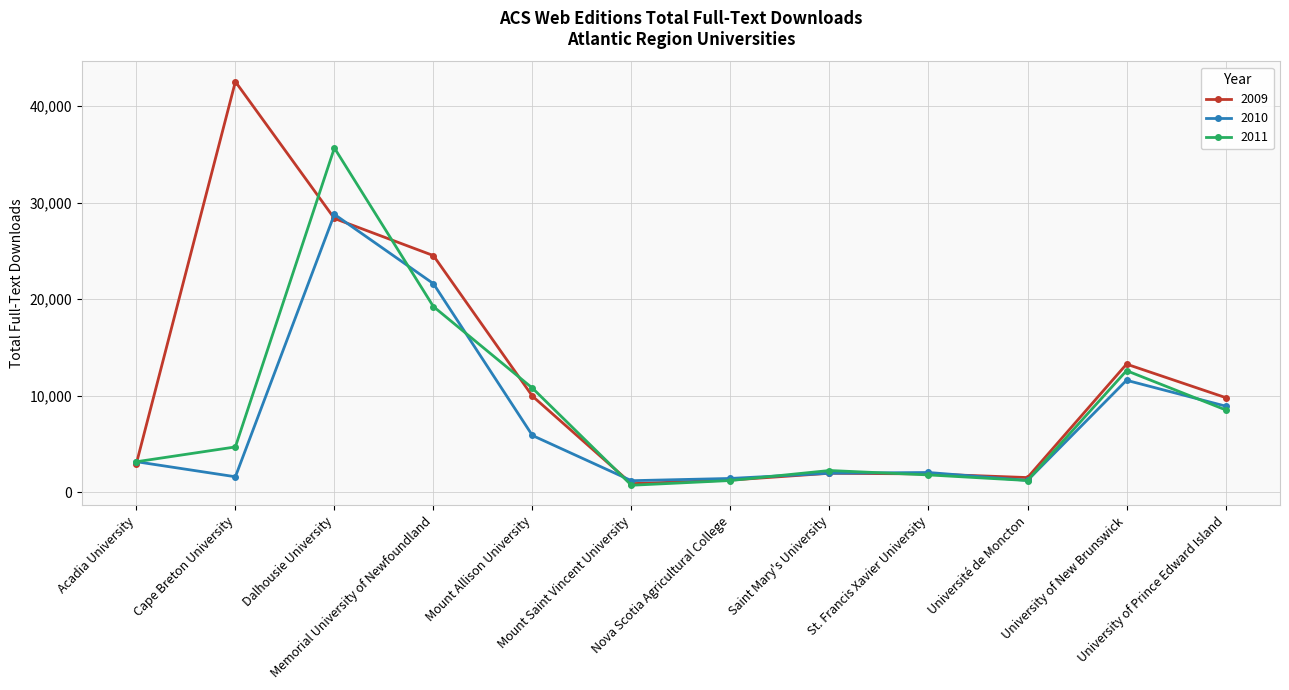

Which series has the largest range (max minus min)?

2009